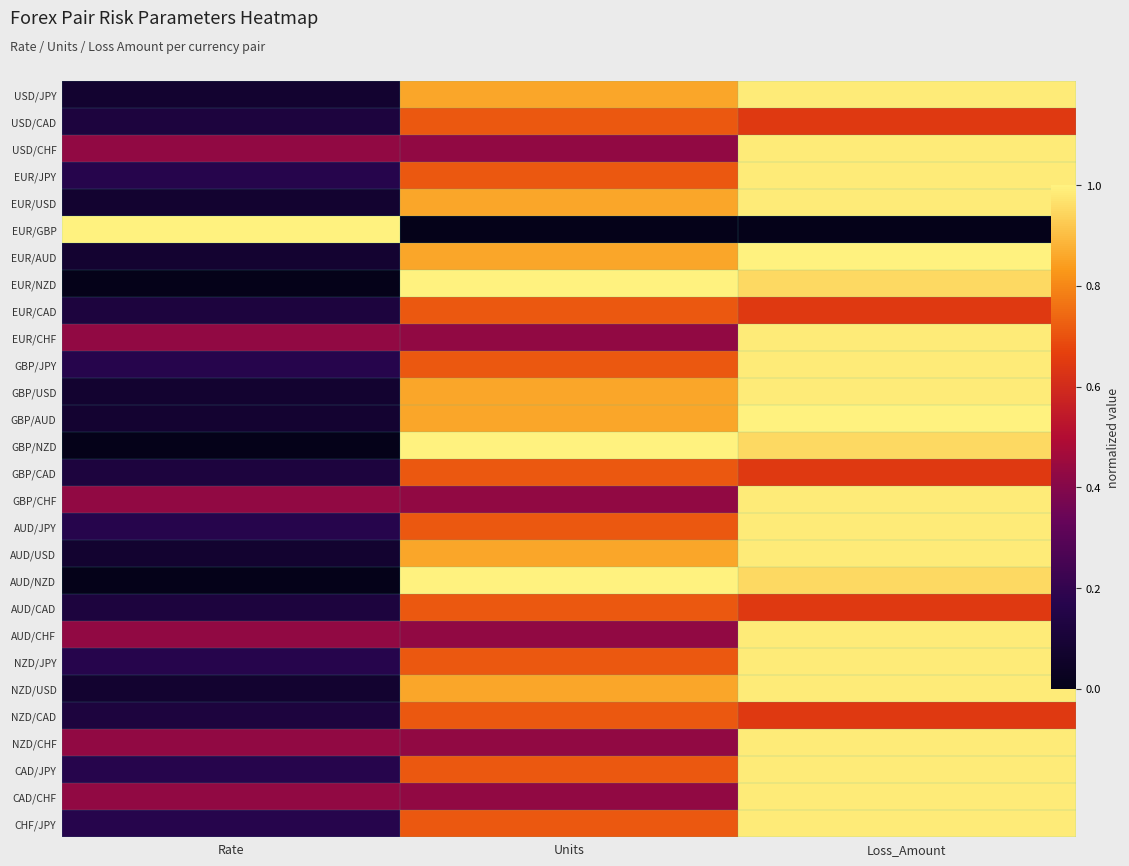

List the series in order of their peak value, lowest first.

USD/CAD, EUR/CAD, GBP/CAD, AUD/CAD, NZD/CAD, USD/JPY, EUR/JPY, EUR/USD, GBP/JPY, GBP/USD, AUD/JPY, AUD/USD, NZD/JPY, NZD/USD, CAD/JPY, CHF/JPY, USD/CHF, EUR/CHF, GBP/CHF, AUD/CHF, NZD/CHF, CAD/CHF, EUR/GBP, EUR/AUD, EUR/NZD, GBP/AUD, GBP/NZD, AUD/NZD